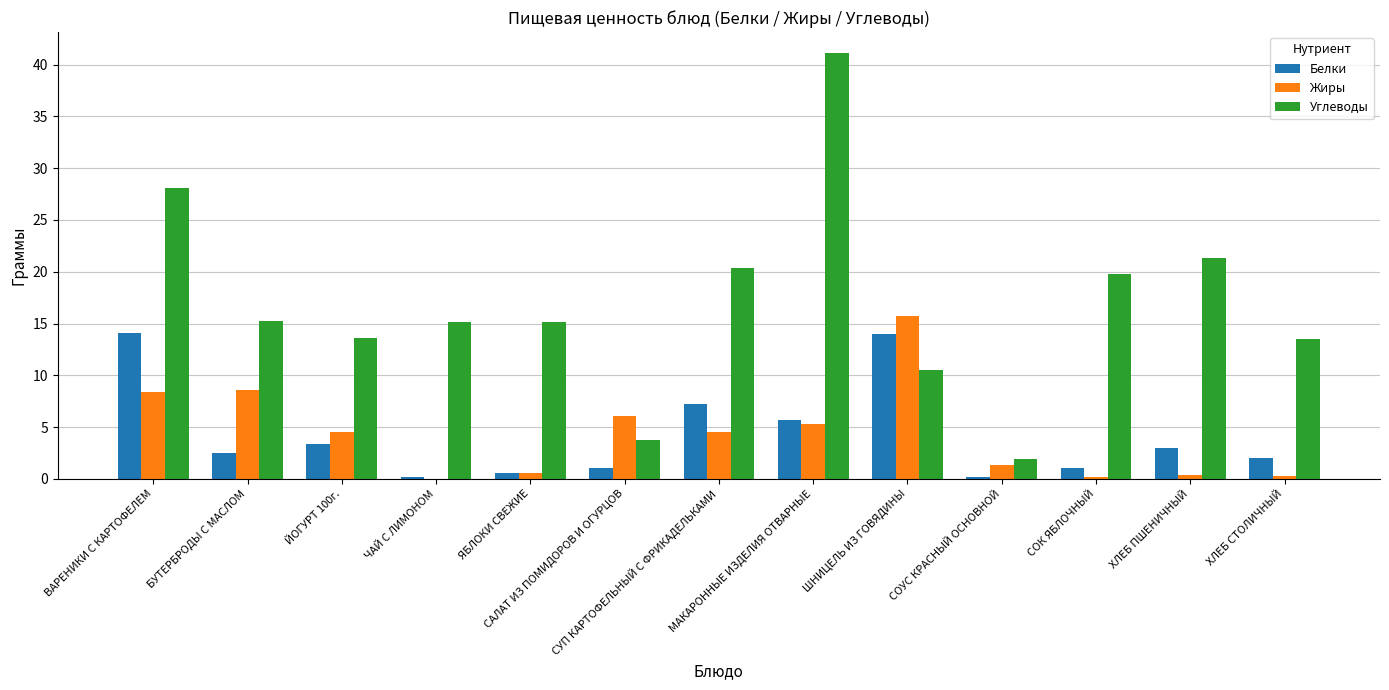

What is the maximum value for Жиры?

15.7